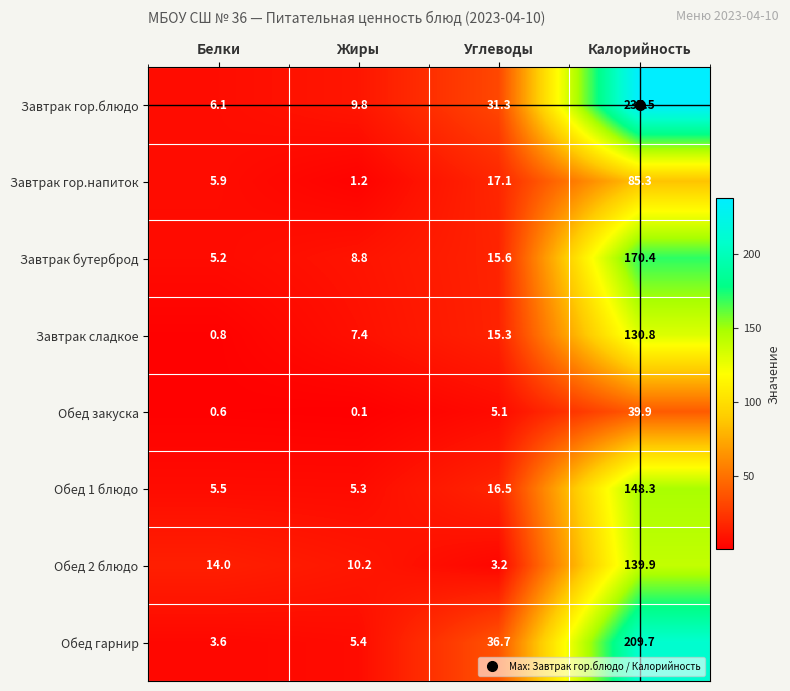

List the series in order of their peak value, highest first.

Завтрак гор.блюдо, Обед гарнир, Завтрак бутерброд, Обед 1 блюдо, Обед 2 блюдо, Завтрак сладкое, Завтрак гор.напиток, Обед закуска